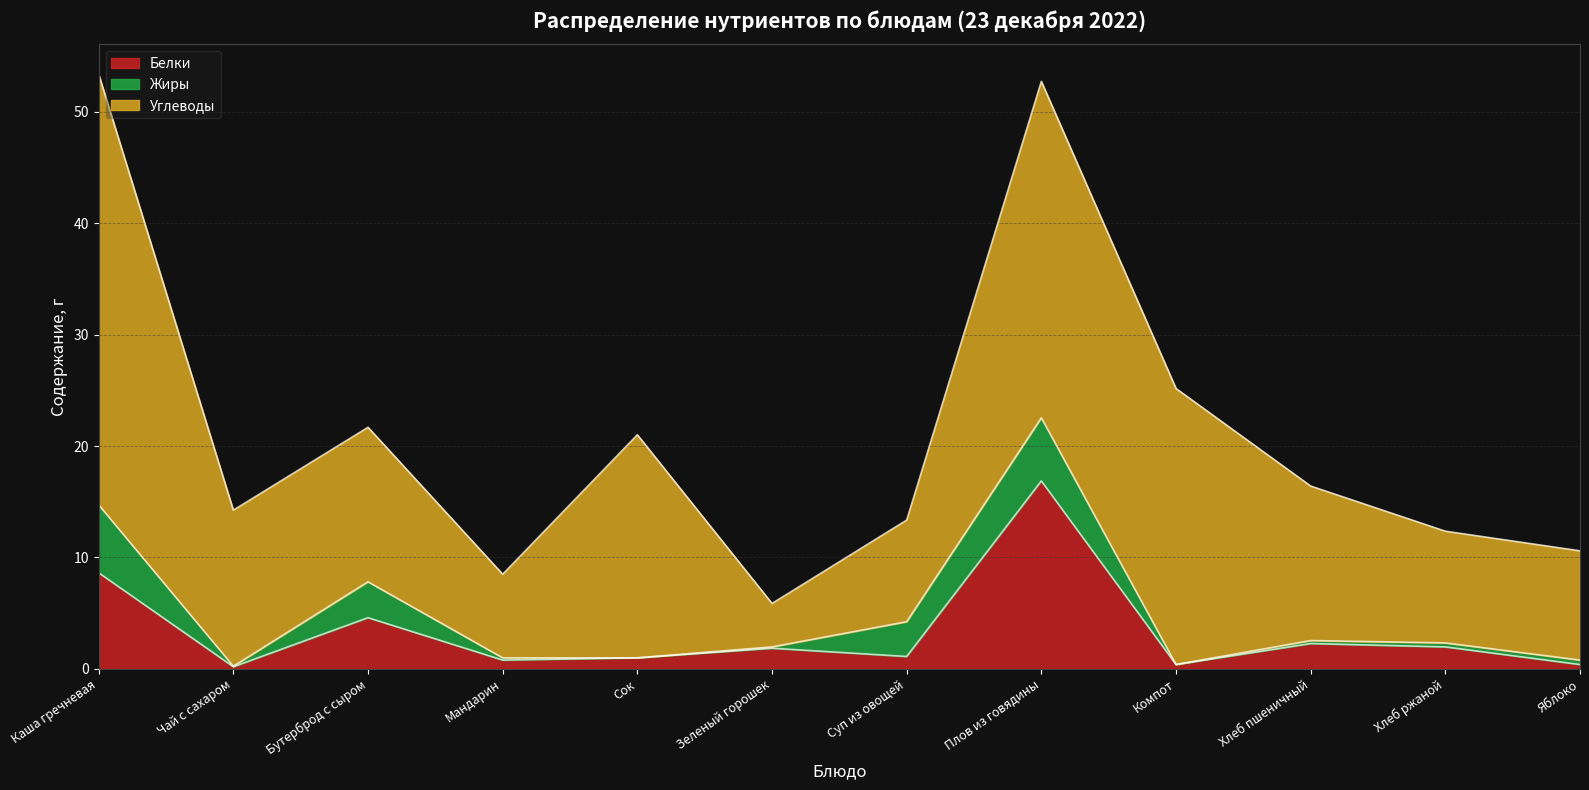

What are all the series names shown in the legend?

Белки, Жиры, Углеводы